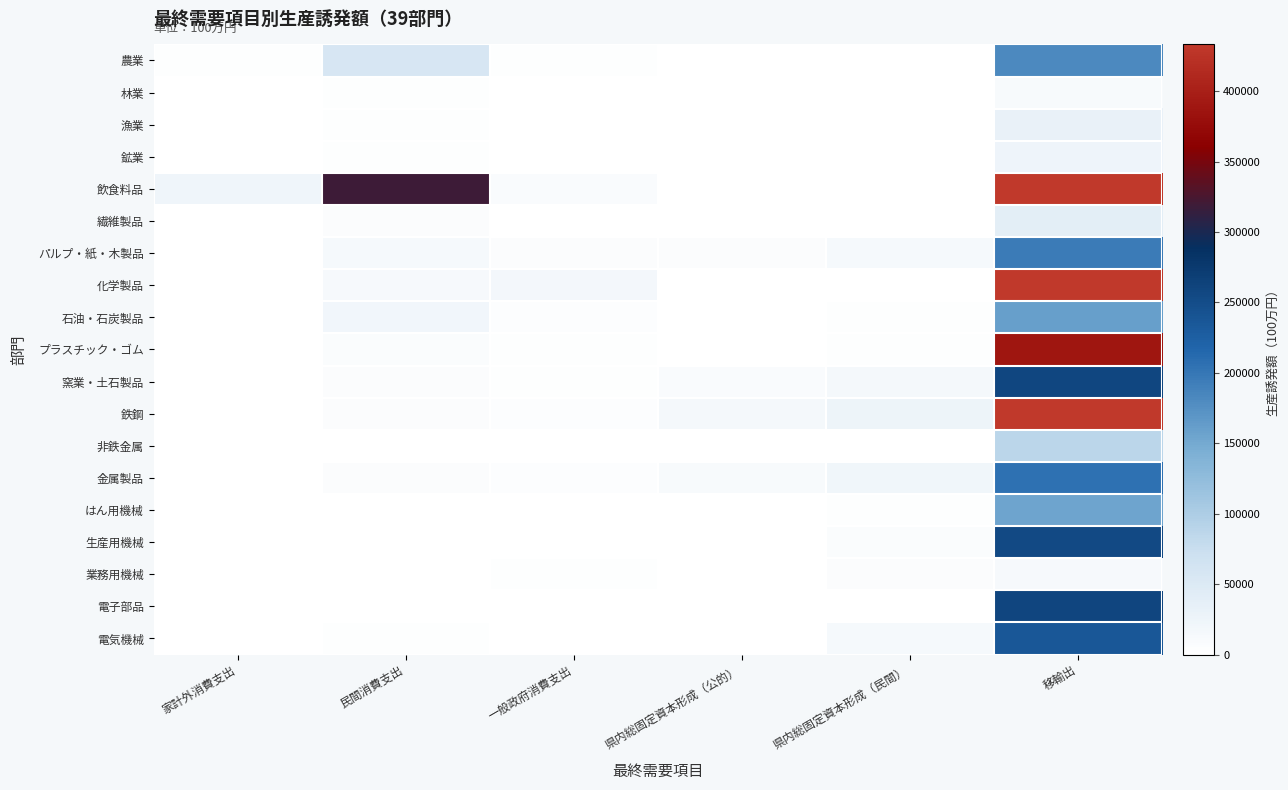

Reading left to right, what are all the values shown in this chart?

農業: 家計外消費支出=2860	民間消費支出=57117	一般政府消費支出=1920	県内総固定資本形成（公的）=217	県内総固定資本形成（民間）=1175	移輸出=182436
林業: 家計外消費支出=91	民間消費支出=2055	一般政府消費支出=61	県内総固定資本形成（公的）=25	県内総固定資本形成（民間）=63	移輸出=11147
漁業: 家計外消費支出=327	民間消費支出=1970	一般政府消費支出=179	県内総固定資本形成（公的）=0	県内総固定資本形成（民間）=2	移輸出=30972
鉱業: 家計外消費支出=69	民間消費支出=3038	一般政府消費支出=500	県内総固定資本形成（公的）=186	県内総固定資本形成（民間）=339	移輸出=25224
飲食料品: 家計外消費支出=23077	民間消費支出=319750	一般政府消費支出=9776	県内総固定資本形成（公的）=39	県内総固定資本形成（民間）=125	移輸出=1169742
繊維製品: 家計外消費支出=164	民間消費支出=5155	一般政府消費支出=443	県内総固定資本形成（公的）=66	県内総固定資本形成（民間）=761	移輸出=38950
パルプ・紙・木製品: 家計外消費支出=1159	民間消費支出=15155	一般政府消費支出=6246	県内総固定資本形成（公的）=5348	県内総固定資本形成（民間）=13782	移輸出=194723
化学製品: 家計外消費支出=739	民間消費支出=12992	一般政府消費支出=18403	県内総固定資本形成（公的）=287	県内総固定資本形成（民間）=601	移輸出=449104
石油・石炭製品: 家計外消費支出=471	民間消費支出=19939	一般政府消費支出=3579	県内総固定資本形成（公的）=842	県内総固定資本形成（民間）=1778	移輸出=160044
プラスチック・ゴム: 家計外消費支出=375	民間消費支出=7426	一般政府消費支出=2648	県内総固定資本形成（公的）=1131	県内総固定資本形成（民間）=2492	移輸出=388093
窯業・土石製品: 家計外消費支出=365	民間消費支出=5604	一般政府消費支出=2417	県内総固定資本形成（公的）=9315	県内総固定資本形成（民間）=15460	移輸出=258873
鉄鋼: 家計外消費支出=277	民間消費支出=5198	一般政府消費支出=3454	県内総固定資本形成（公的）=15515	県内総固定資本形成（民間）=25643	移輸出=1842227
非鉄金属: 家計外消費支出=0	民間消費支出=0	一般政府消費支出=0	県内総固定資本形成（公的）=0	県内総固定資本形成（民間）=0	移輸出=86906
金属製品: 家計外消費支出=567	民間消費支出=6626	一般政府消費支出=3548	県内総固定資本形成（公的）=10694	県内総固定資本形成（民間）=20315	移輸出=205031
はん用機械: 家計外消費支出=2	民間消費支出=68	一般政府消費支出=39	県内総固定資本形成（公的）=149	県内総固定資本形成（民間）=2393	移輸出=154293
生産用機械: 家計外消費支出=3	民間消費支出=86	一般政府消費支出=47	県内総固定資本形成（公的）=105	県内総固定資本形成（民間）=7618	移輸出=254807
業務用機械: 家計外消費支出=36	民間消費支出=777	一般政府消費支出=2342	県内総固定資本形成（公的）=270	県内総固定資本形成（民間）=5418	移輸出=12541
電子部品: 家計外消費支出=4	民間消費支出=117	一般政府消費支出=120	県内総固定資本形成（公的）=15	県内総固定資本形成（民間）=73	移輸出=259130
電気機械: 家計外消費支出=85	民間消費支出=2630	一般政府消費支出=250	県内総固定資本形成（公的）=1337	県内総固定資本形成（民間）=14811	移輸出=235845